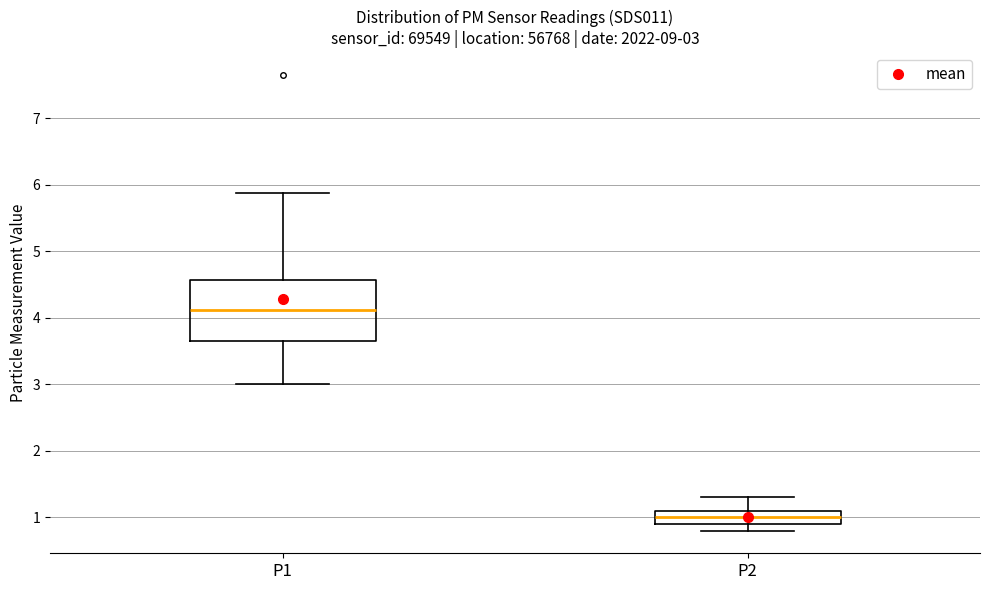

Which box is the tallest, from its lower edge to its upper edge?

P1